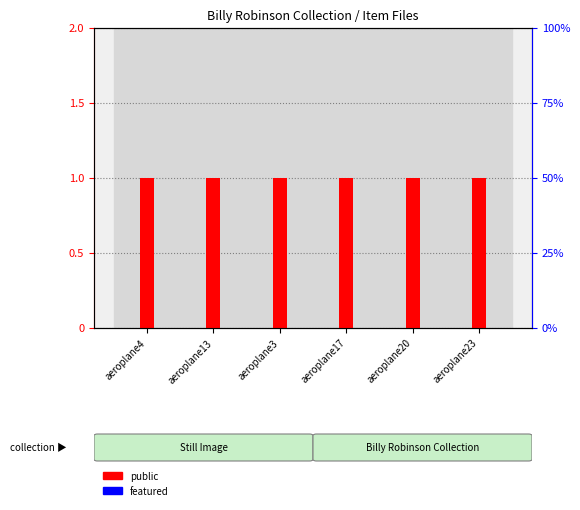

Is the value of featured at aeroplane20 greater than the value of public at aeroplane23?

No